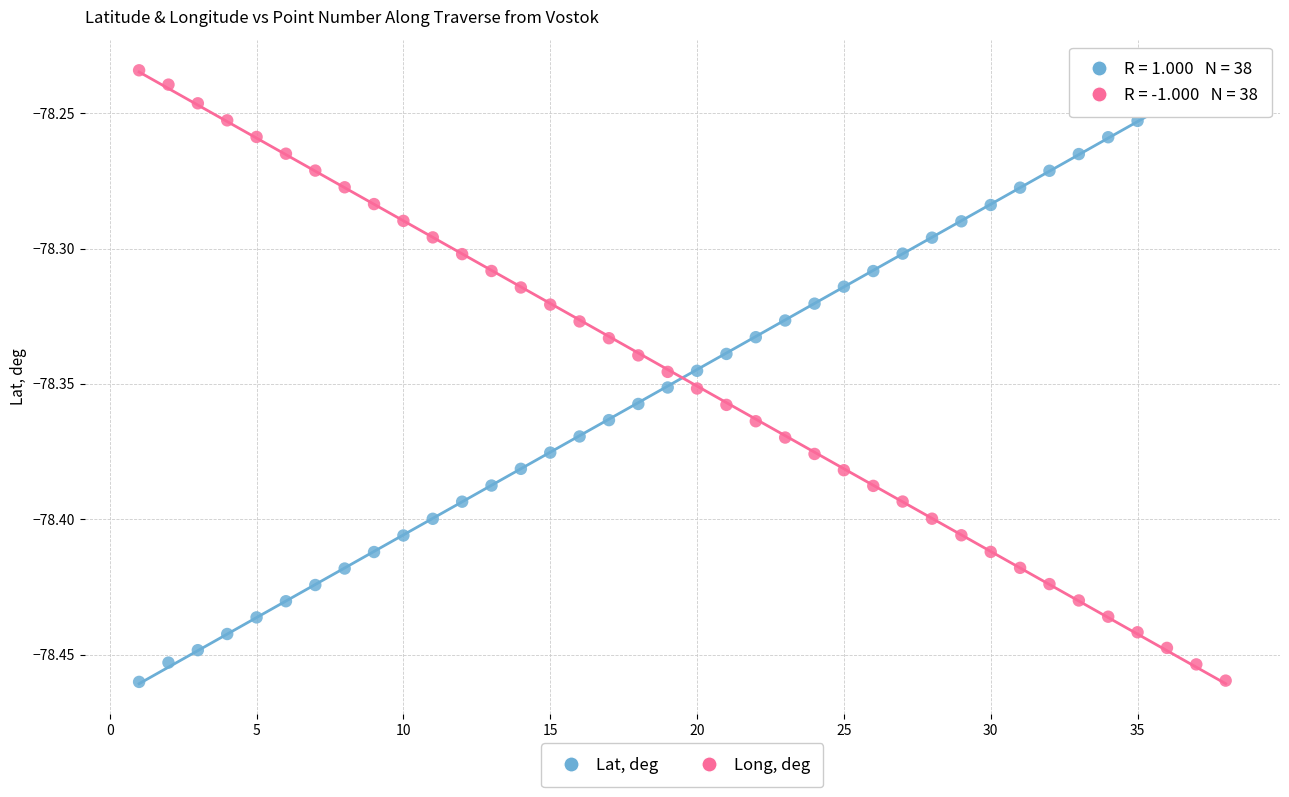

Across all data points, what is the range of X values (max minus min)?

37.0